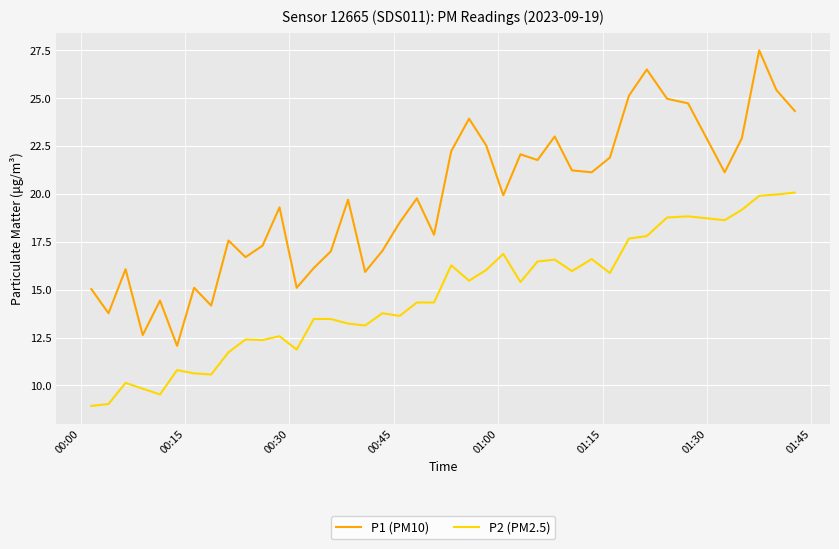

What is the maximum value shown in the chart?

27.5